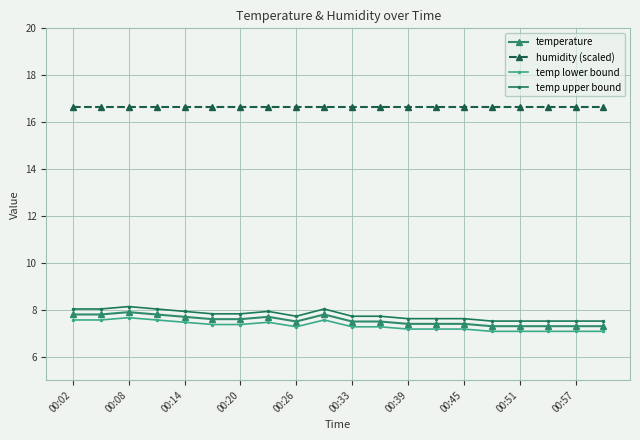

What is the difference between the maximum and minimum values in the temp upper bound series?

0.6